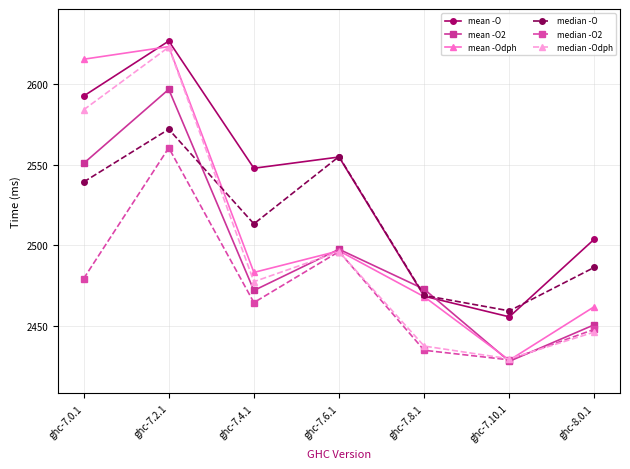

True or false: mean -O has a value of 2554.7 at ghc-7.6.1.

True